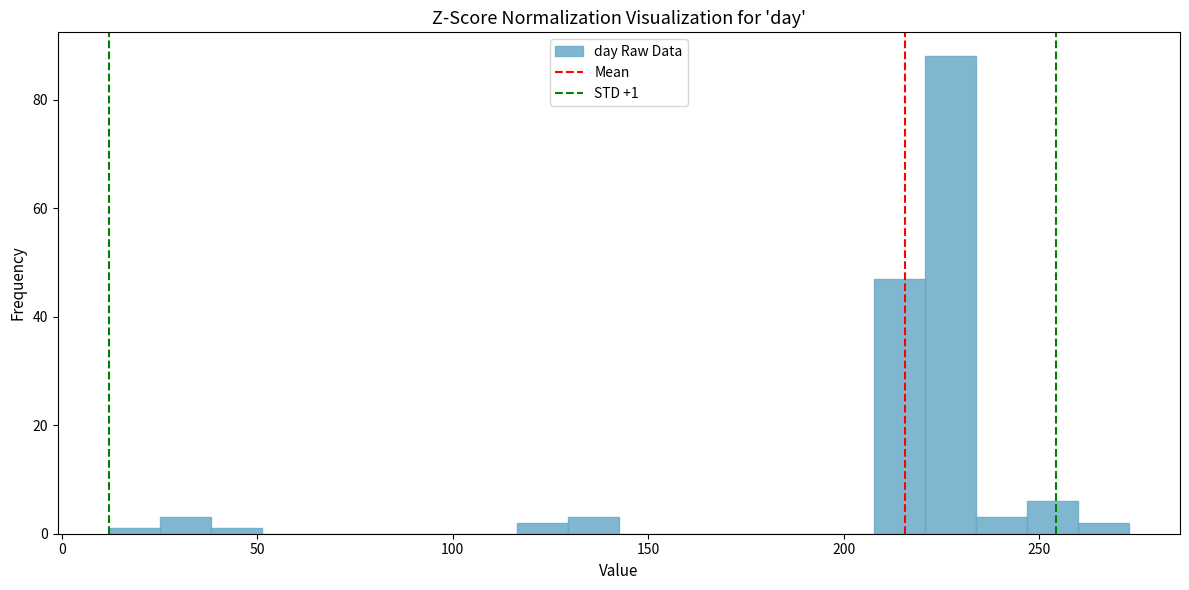

Read against the x-axis, roughly where is the centre of the tallest bar?

225